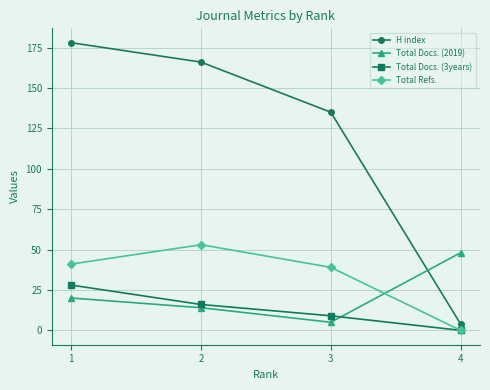

What is the difference between the Total Refs. values at 1 and 4?

41